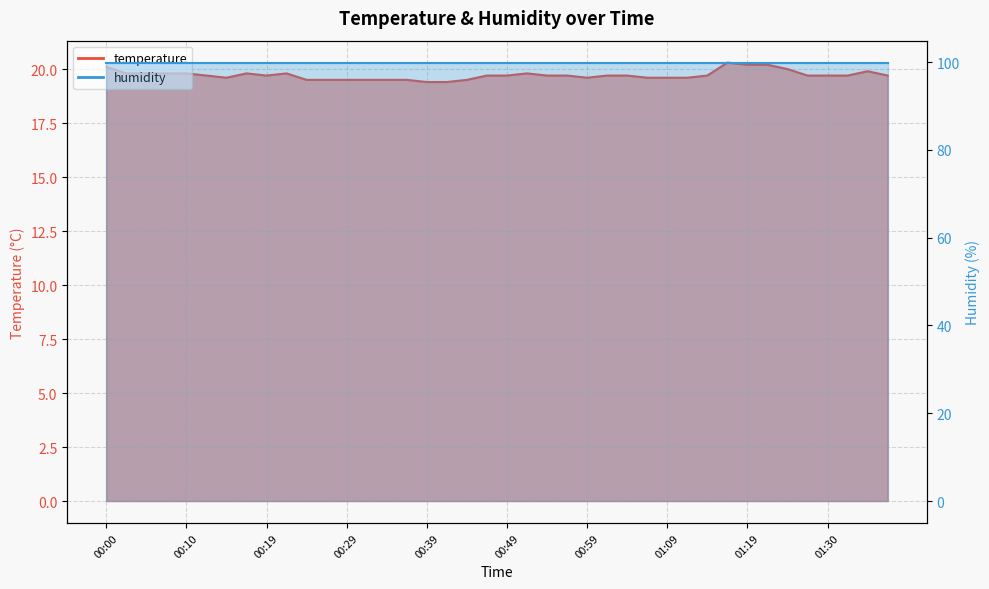

Count the values in the range 19 to 20.

36